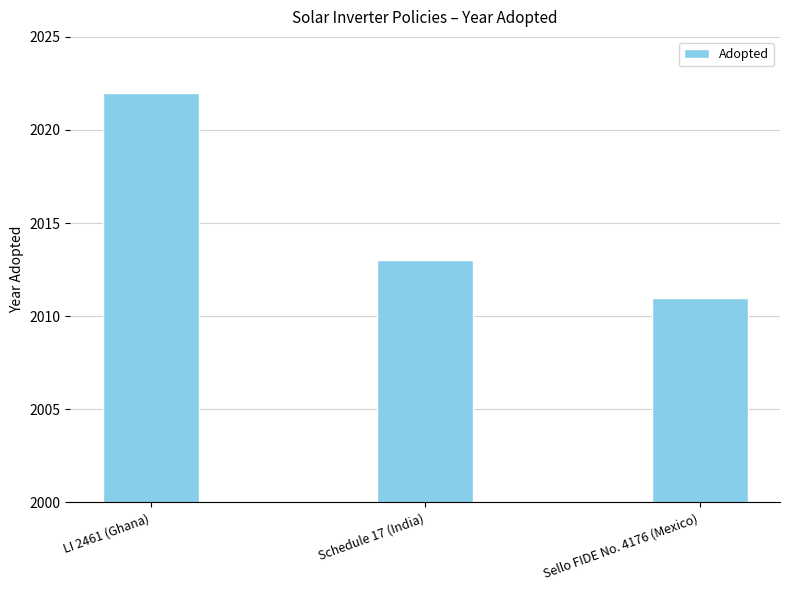

Count the values in the range 2011 to 2022.

3